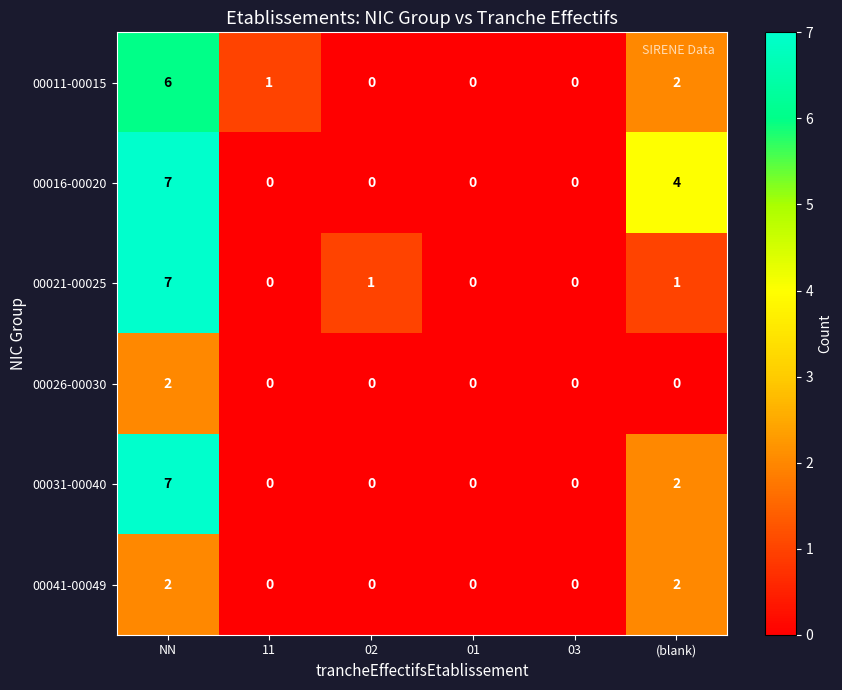

Which series has the largest total across all categories?

00016-00020